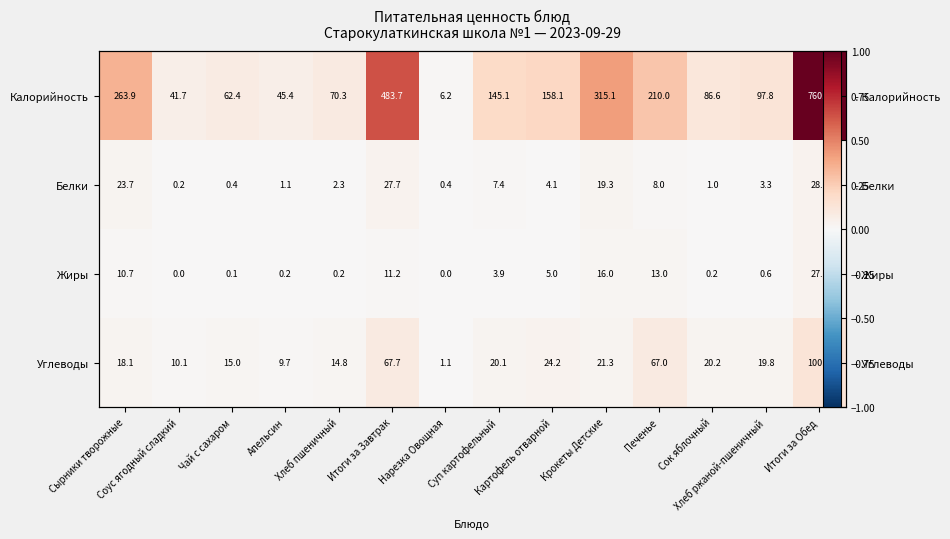

Is it true that Жиры equals 0.0 at Соус ягодный сладкий?

True